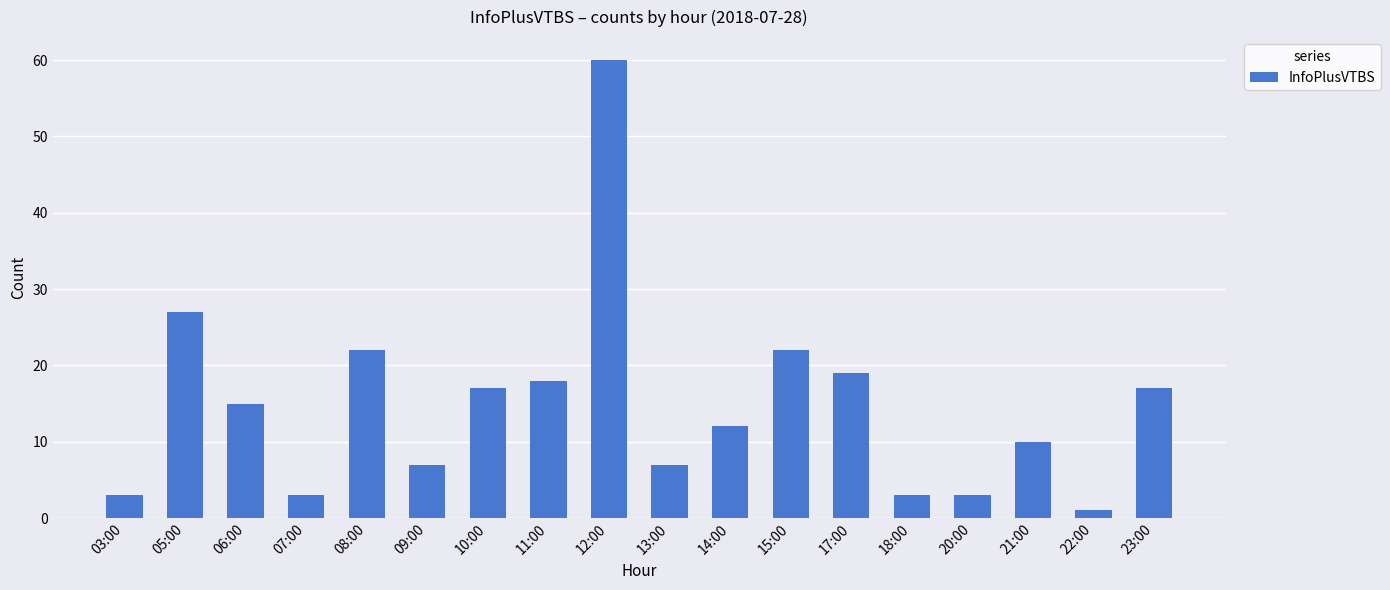

What is the change in value from 03:00 to 09:00?

+4